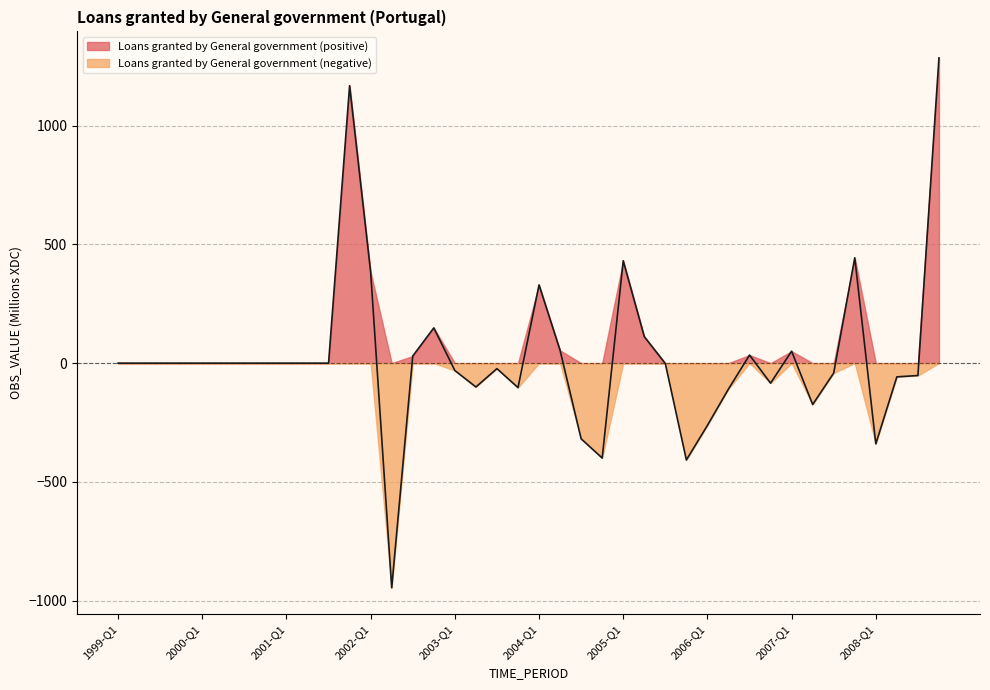

True or false: the data shows -407.9 at 2005-Q4.

True